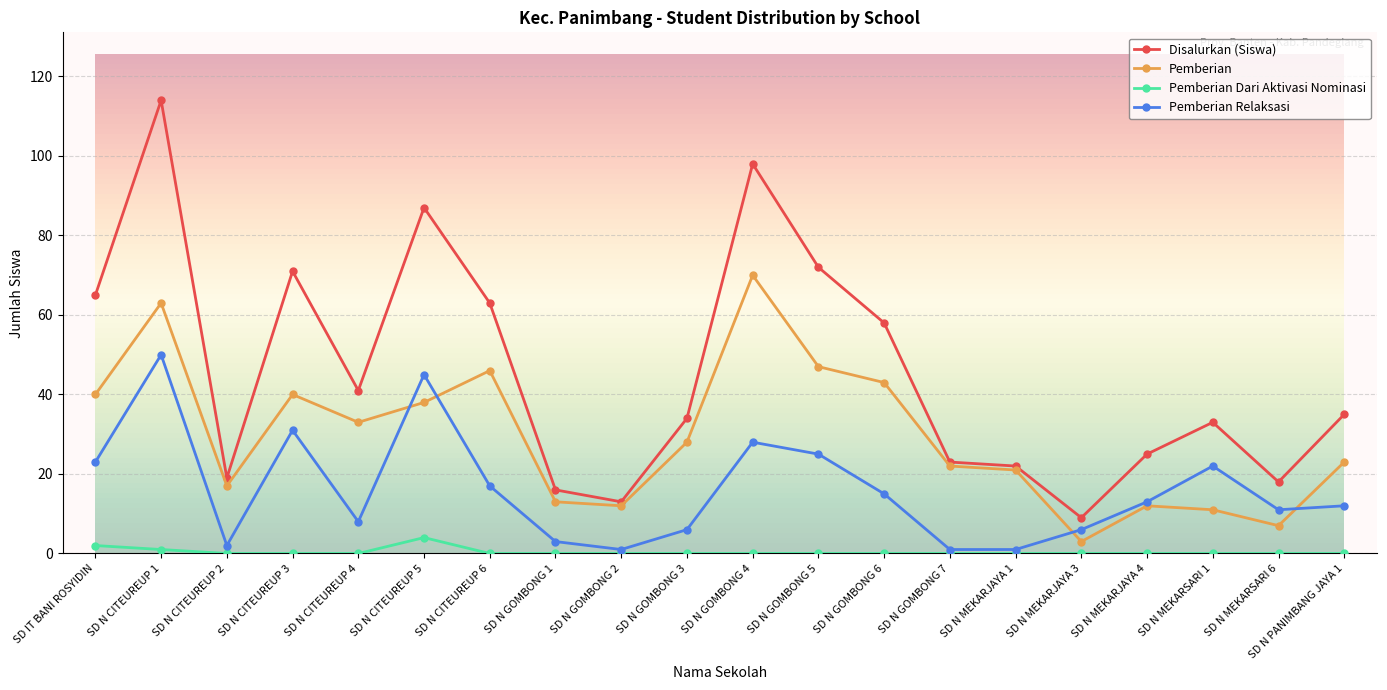

What is the difference between the Pemberian Dari Aktivasi Nominasi values at SD IT BANI ROSYIDIN and SD N PANIMBANG JAYA 1?

2